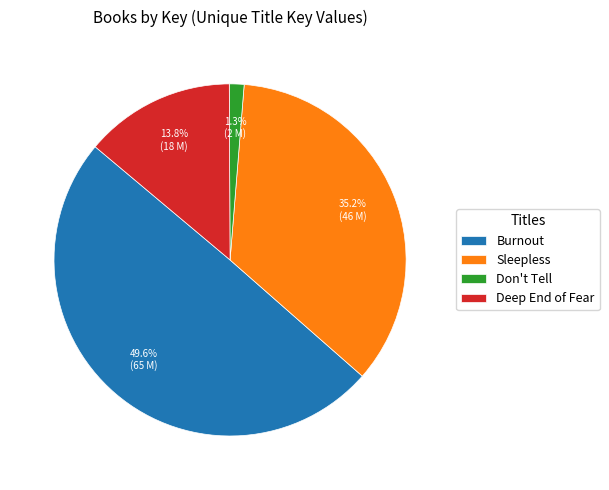

To the nearest percent, what portion does Sleepless represent?

35%